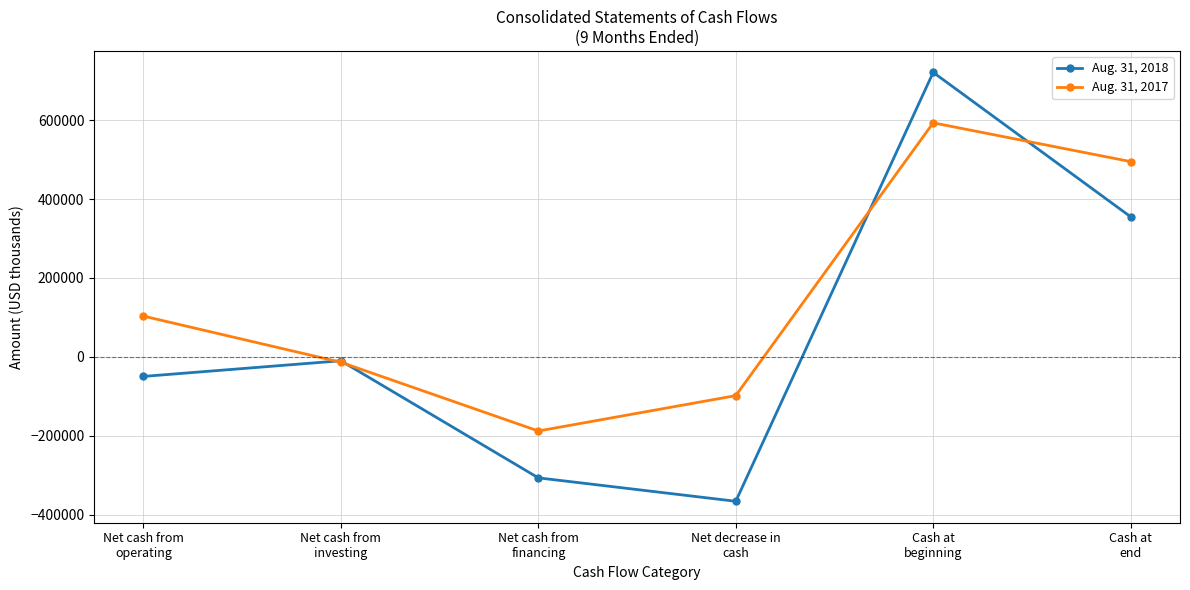

Read the Aug. 31, 2017 value at Net cash from
financing, to the nearest 100.

-187800